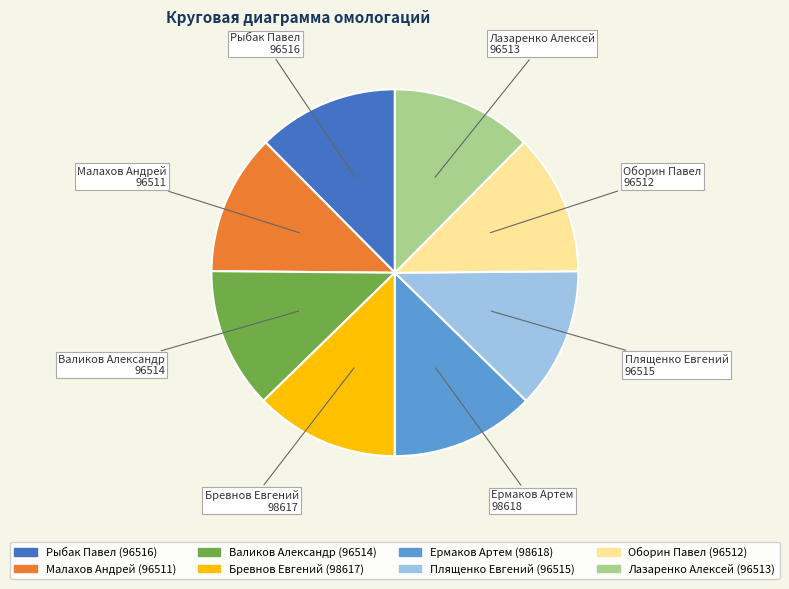

Approximately how many times larger is the value at Оборин Павел compared to Малахов Андрей?

1.0